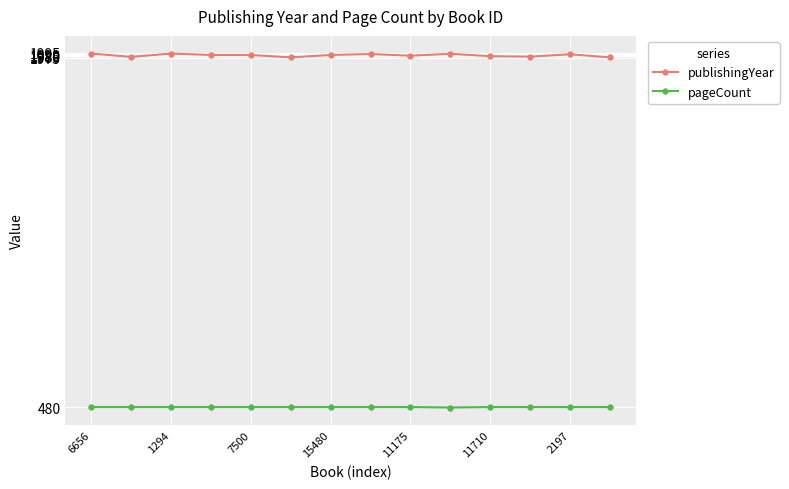

Count the number of categories in the chart.

14